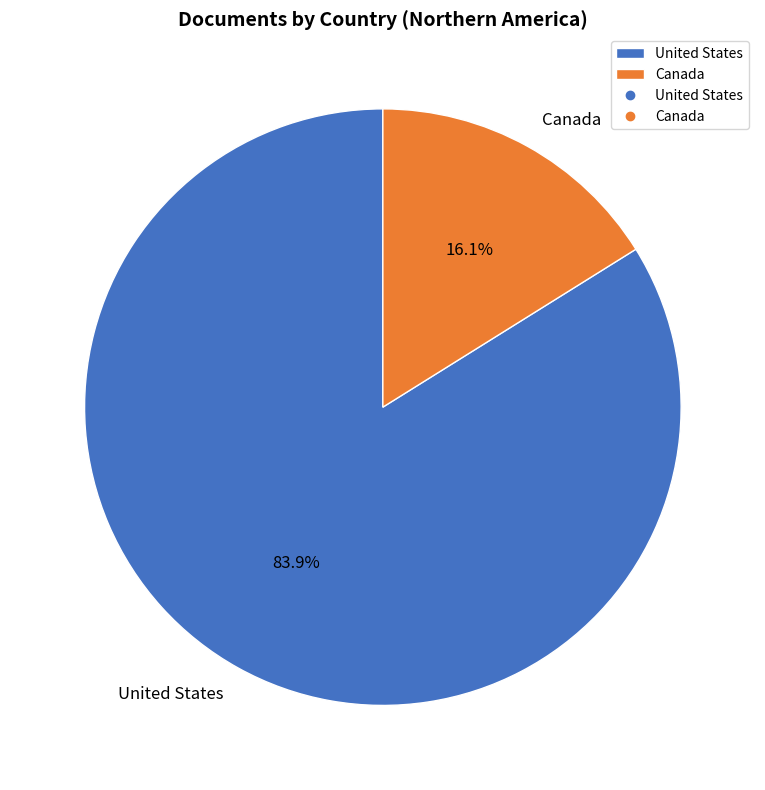

Rank the categories by value from highest to lowest.

United States, Canada